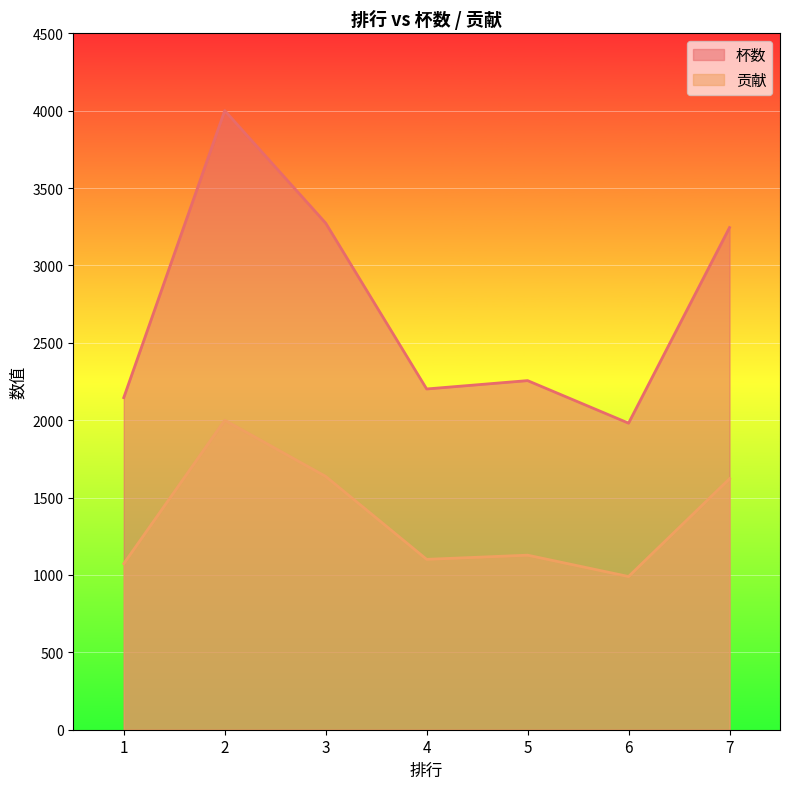

True or false: 贡献 and 杯数 intersect in this chart.

False